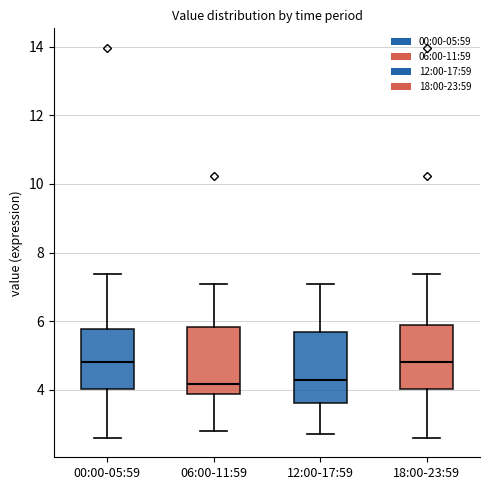

Where does the upper whisker of the box for 12:00-17:59 end on the y-axis? The values are not printed on the chart, so give them approximately, as read against the axis.

7.0